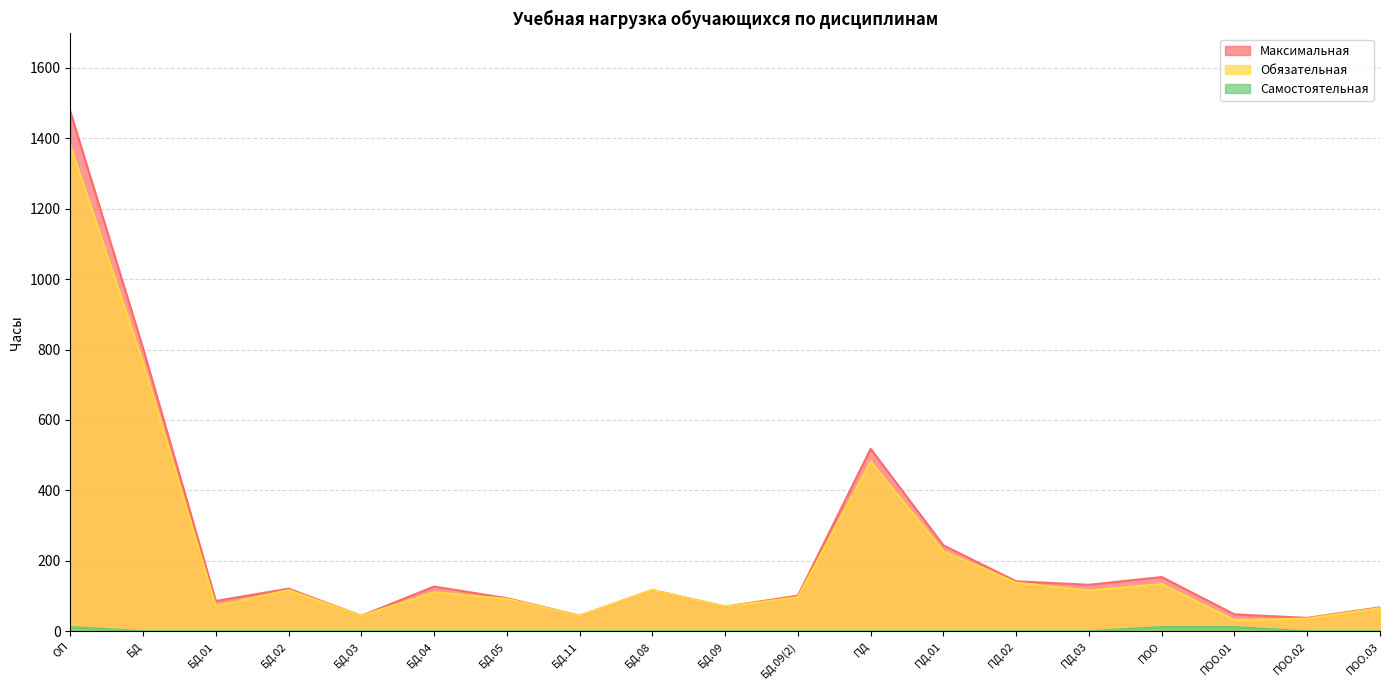

Rank the series by their maximum value, from lowest to highest.

Самостоятельная, Обязательная, Максимальная